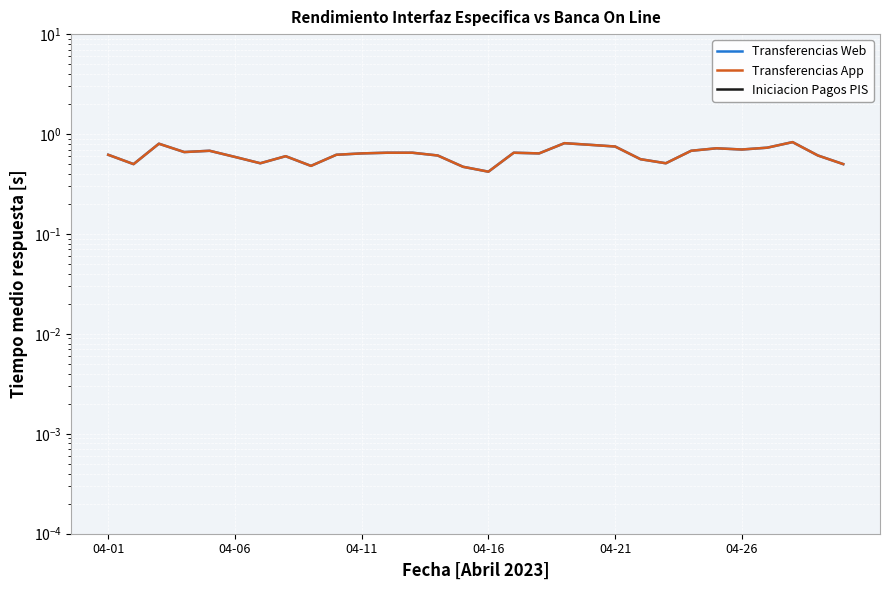

Rank the series by their maximum value, from lowest to highest.

Iniciacion Pagos PIS, Transferencias Web, Transferencias App